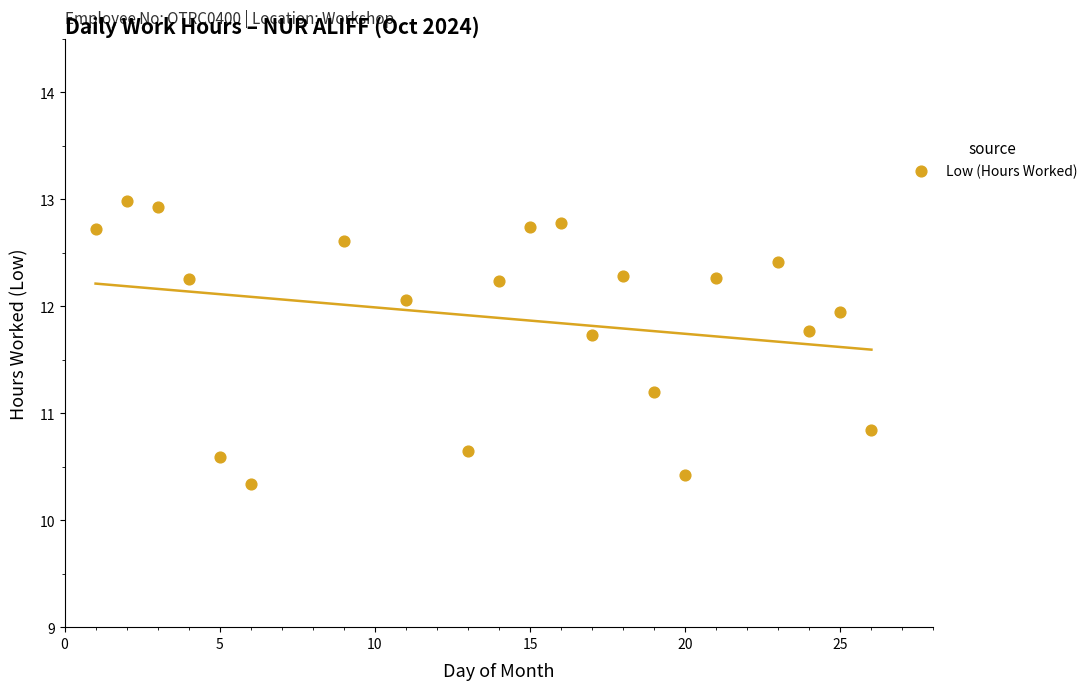

What is the range of X values (max minus min)?

25.0